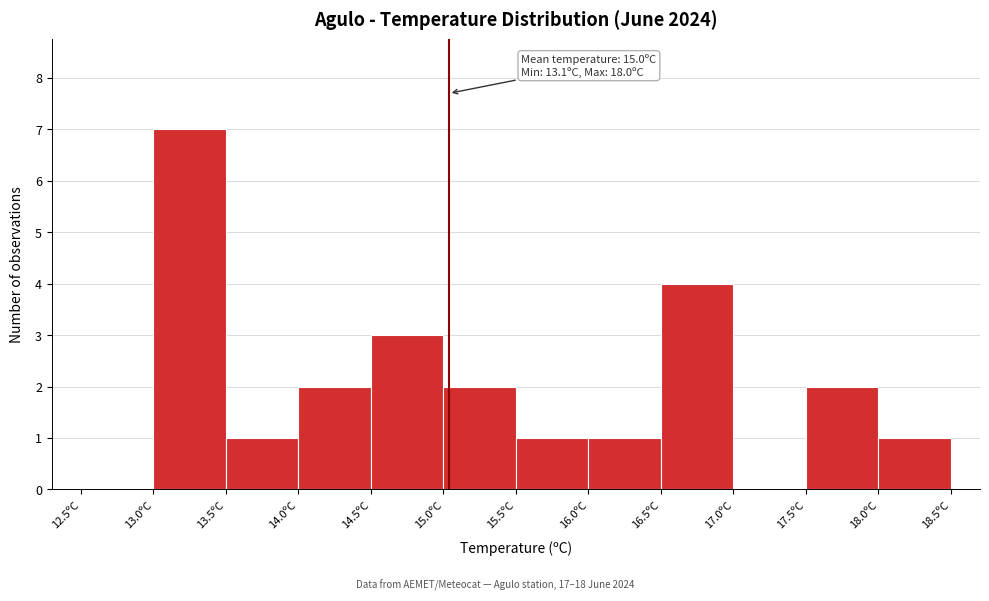

Which range on the x-axis has the tallest bar?

13.0 to 13.5